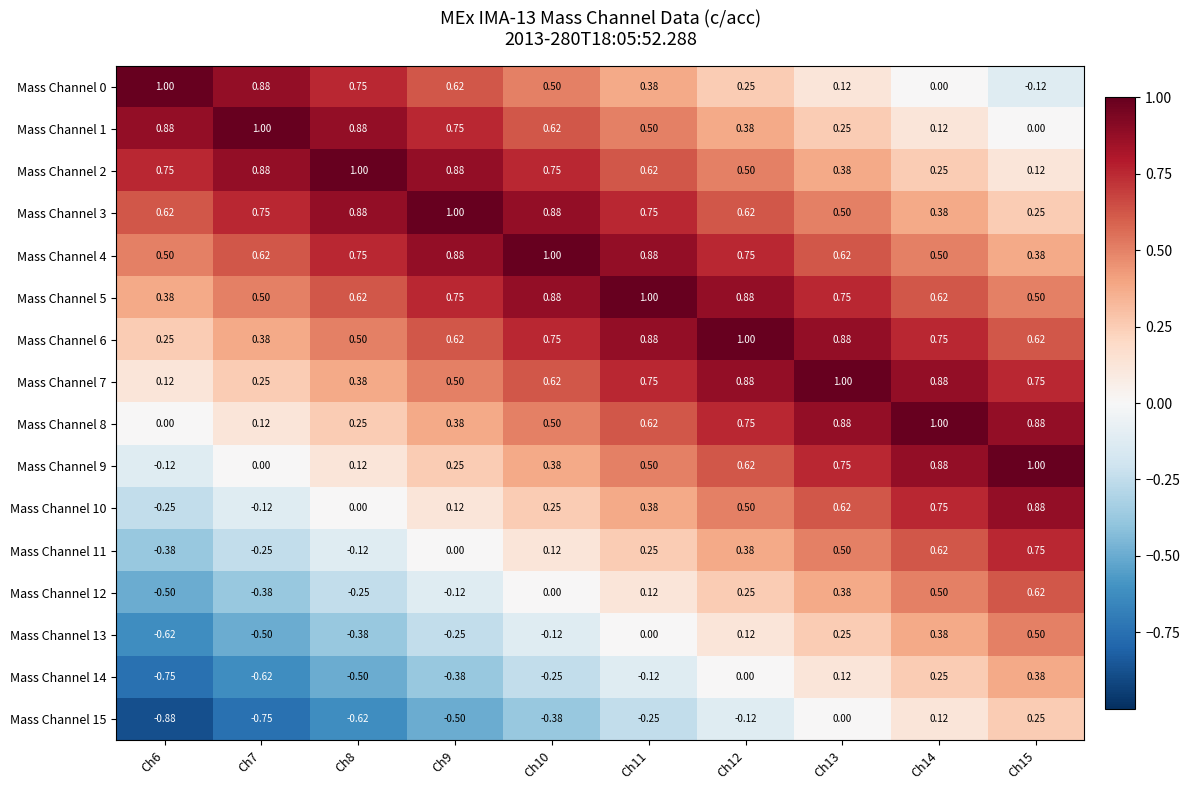

Is the value of Mass Channel 10 at Ch7 greater than the value of Mass Channel 11 at Ch7?

Yes